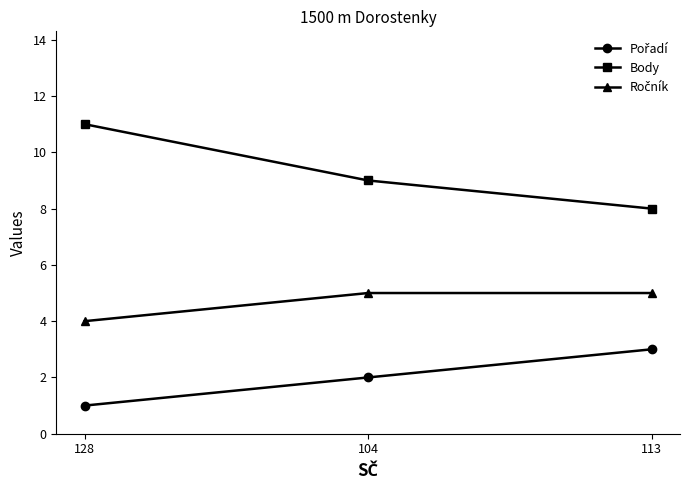

What is the value of the Body point at the 2nd from the left?

9